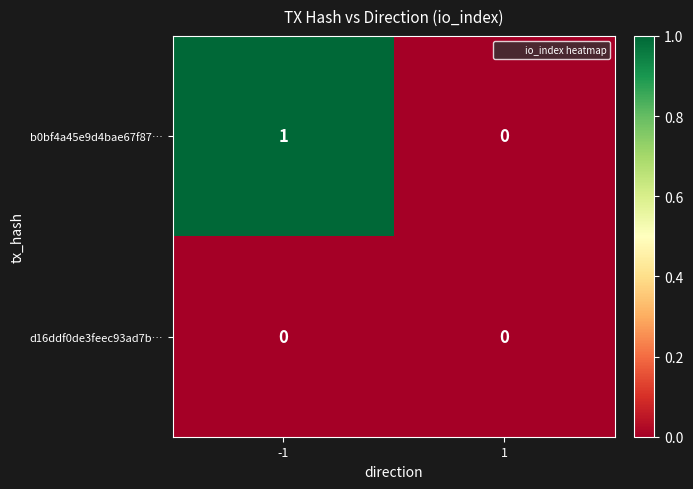

What is the total value across all series at -1?

1